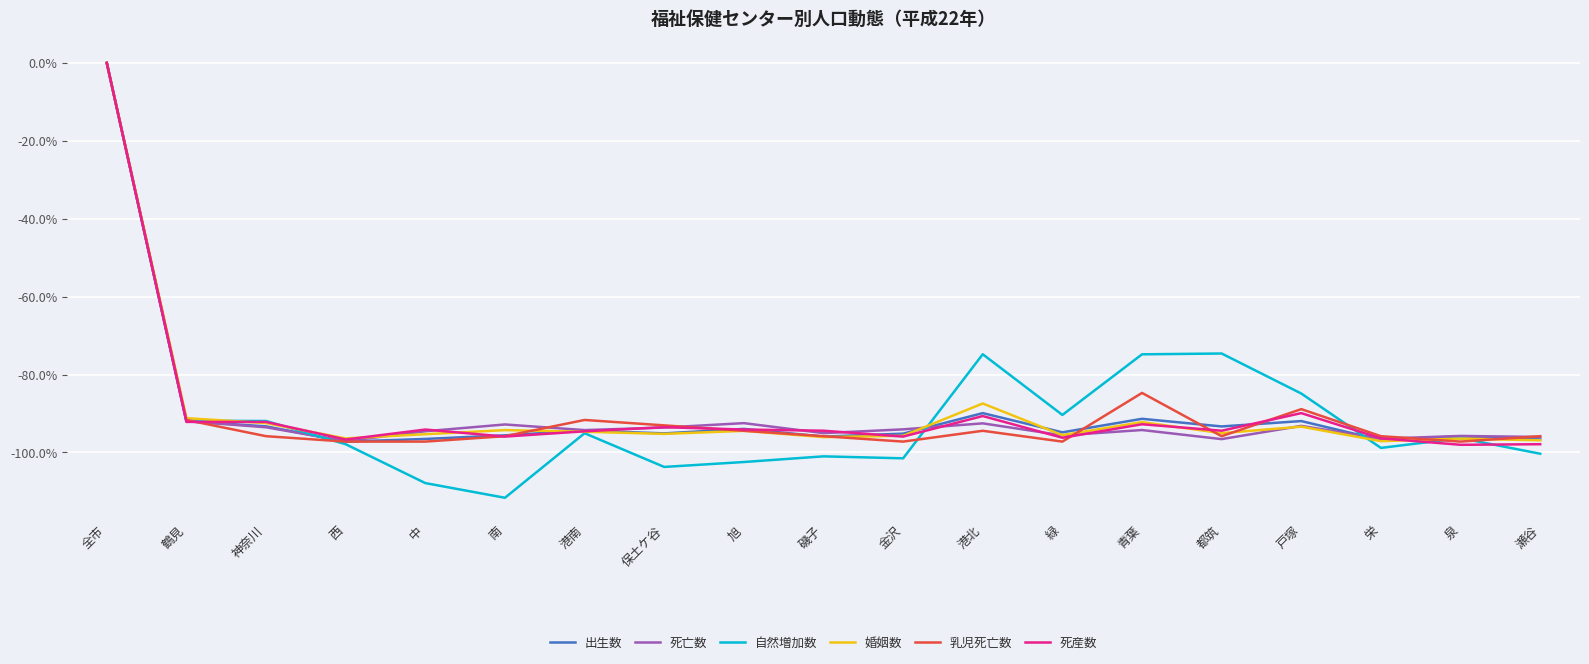

What position from the right is 泉?

2